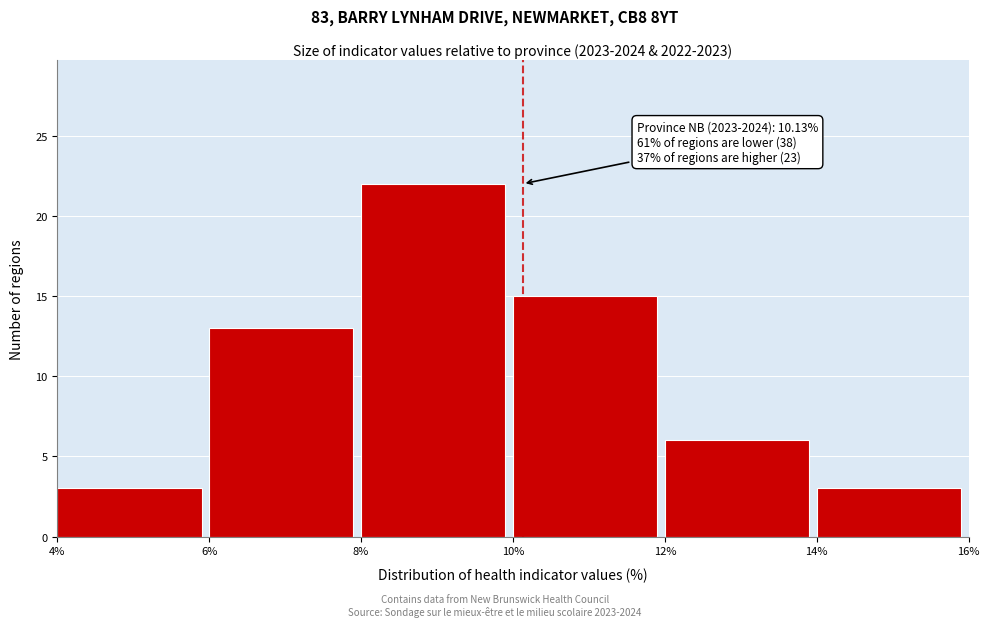

Which range on the x-axis has the tallest bar?

8% to 10%